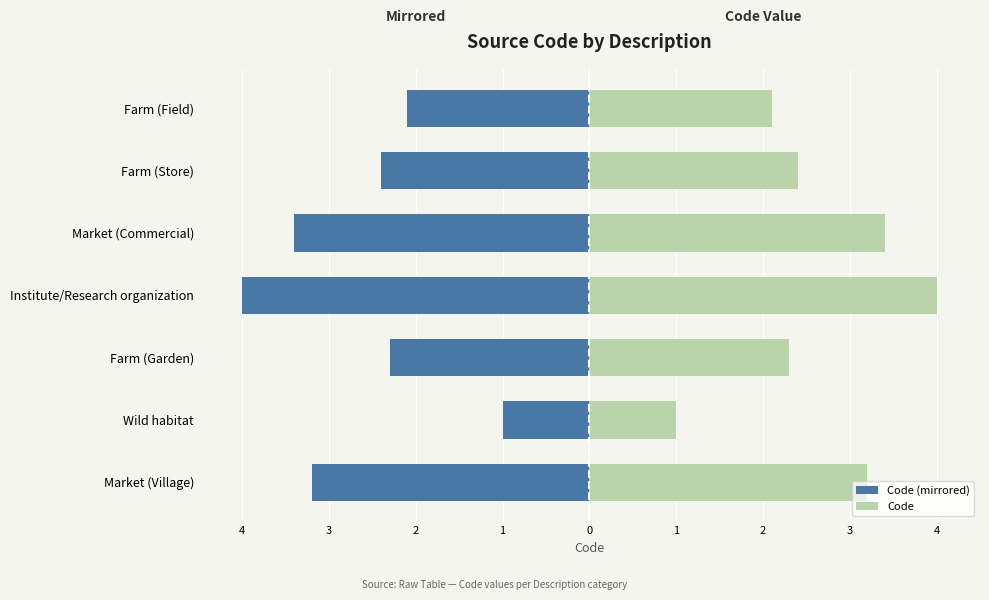

What is the difference between the Code values at Market (Village) and Market (Commercial)?

0.2